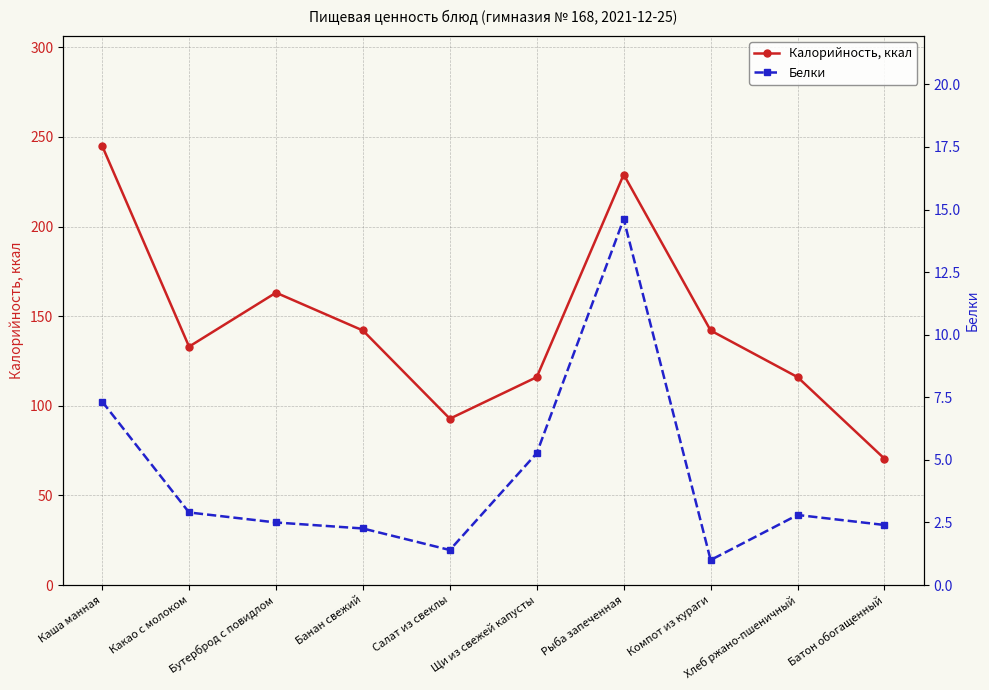

Where is Белки nearest to the value 7?

Каша манная